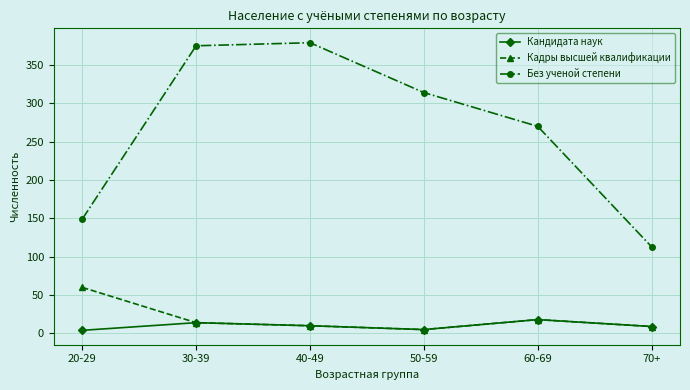

How many lines are shown in the chart?

3